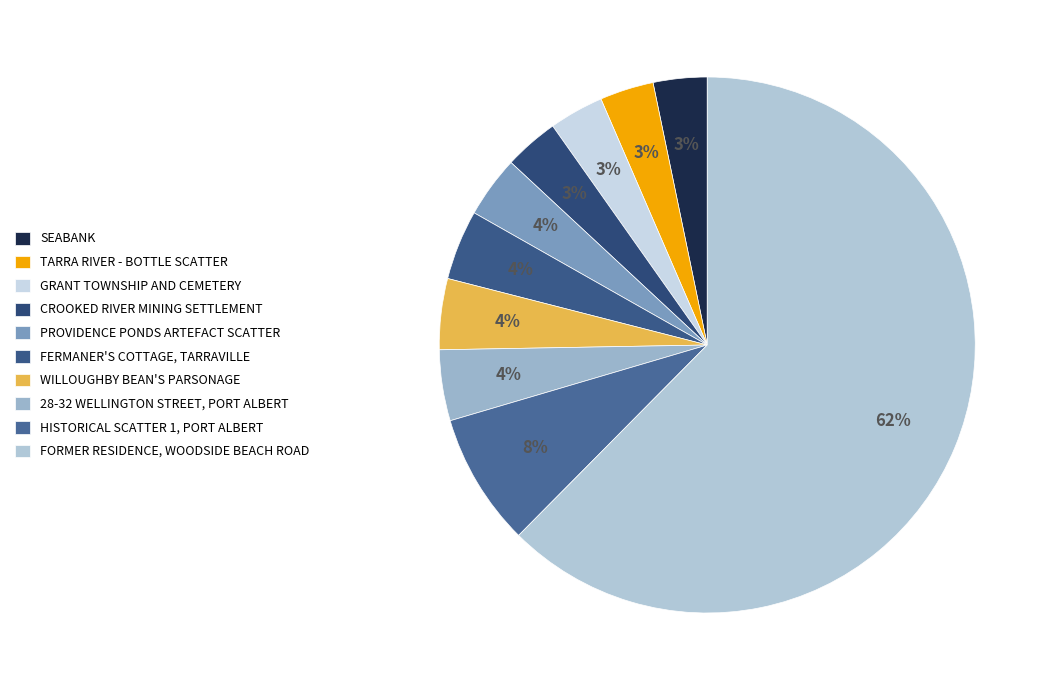

Combined, do GRANT TOWNSHIP AND CEMETERY and 28-32 WELLINGTON STREET, PORT ALBERT account for over 50%?

No